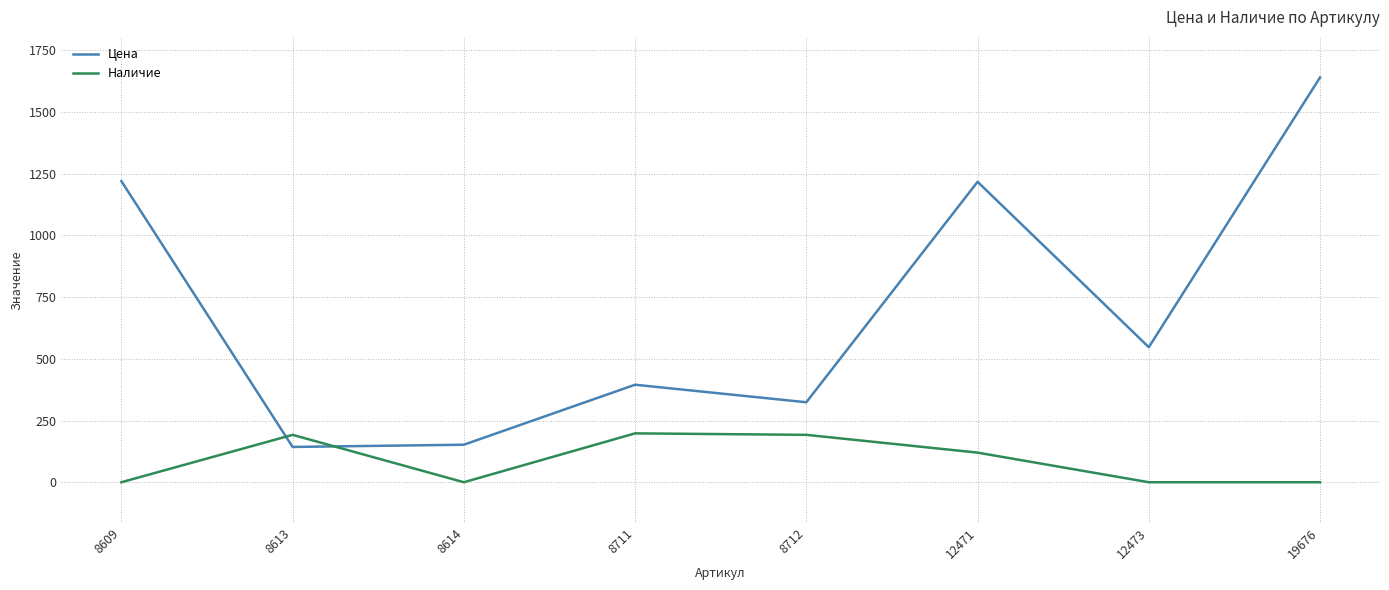

What is the sum of the Наличие values at 19676 and 8613?

192